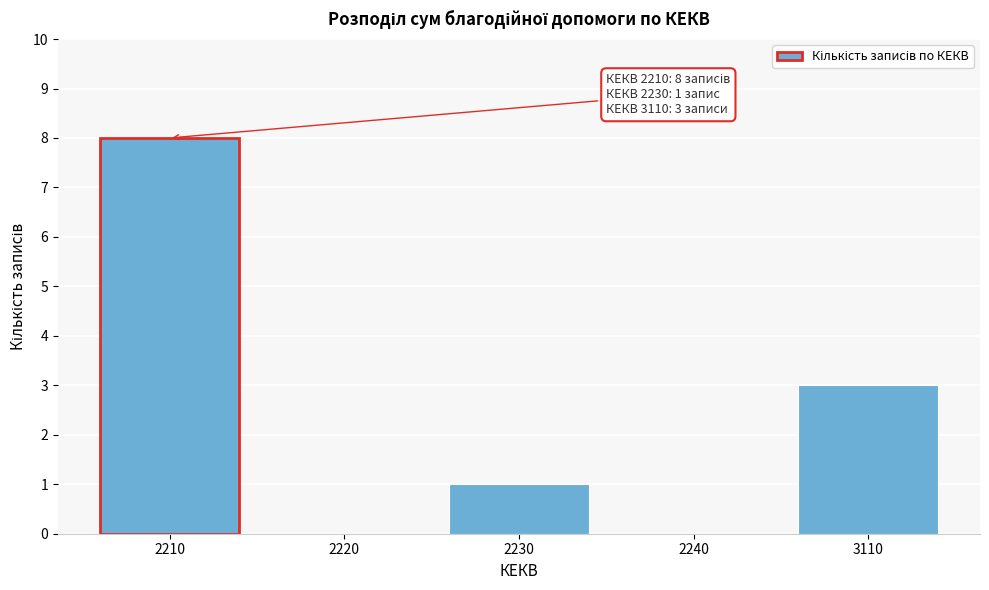

Reading left to right, list all the values displayed in this chart.

2210=8	2220=0	2230=1	2240=0	3110=3